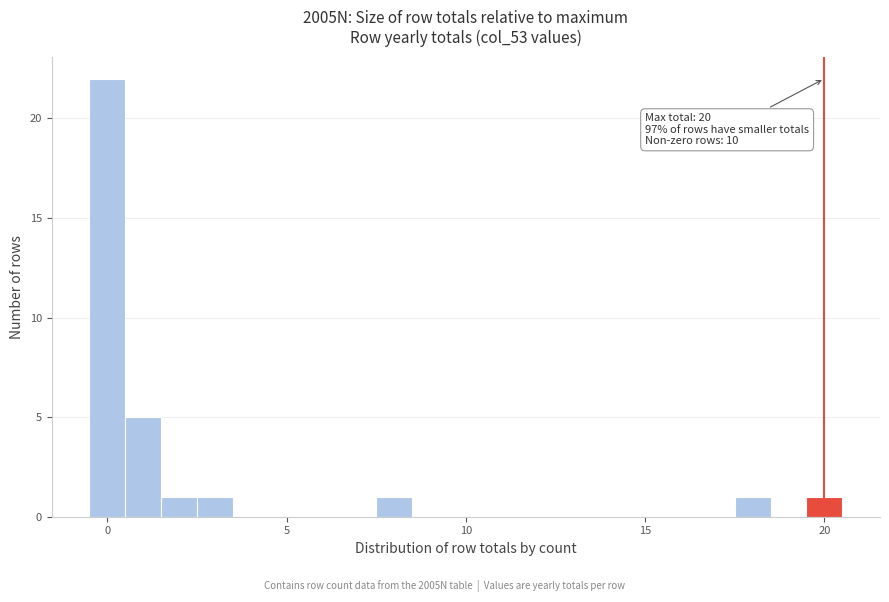

Around what value on the x-axis is the tallest bar? Give the approximate position of its centre, as read against the axis.

0.0